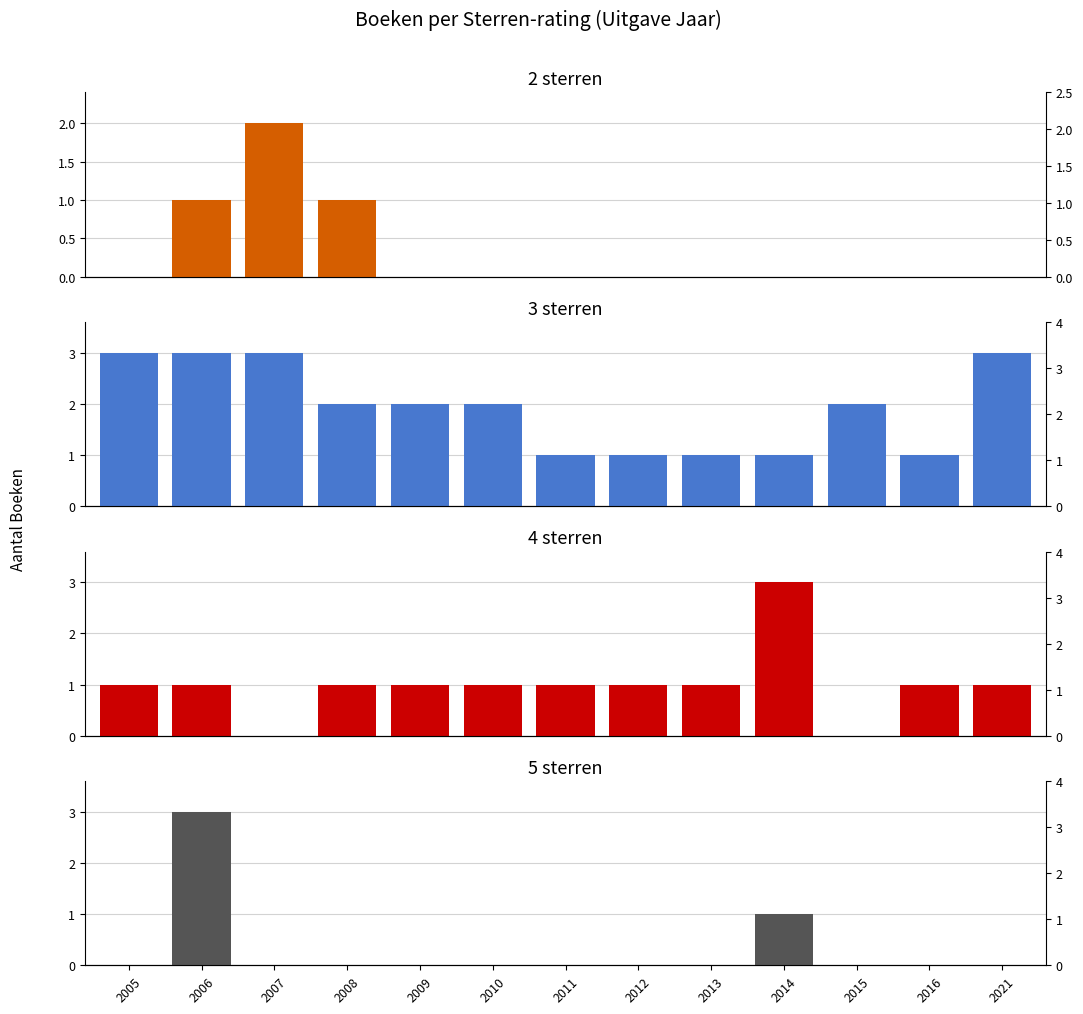

What is the sum of all 4 sterren values?

13